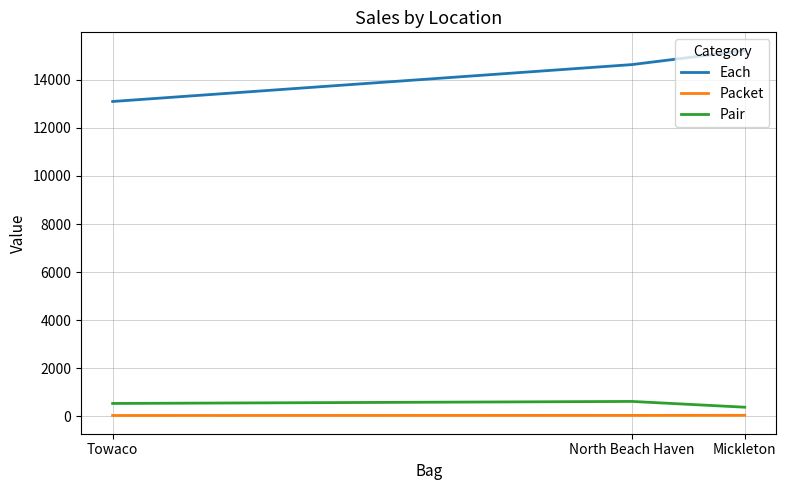

Which has a higher value, Towaco or Mickleton?

Mickleton